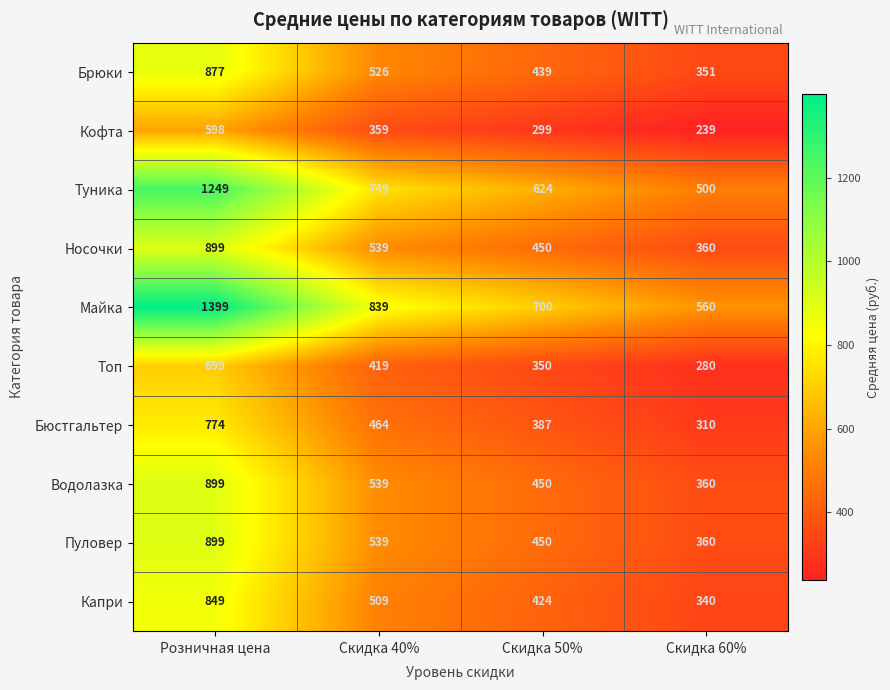

What is the difference between the Туника values at Розничная цена and Скидка 40%?

500